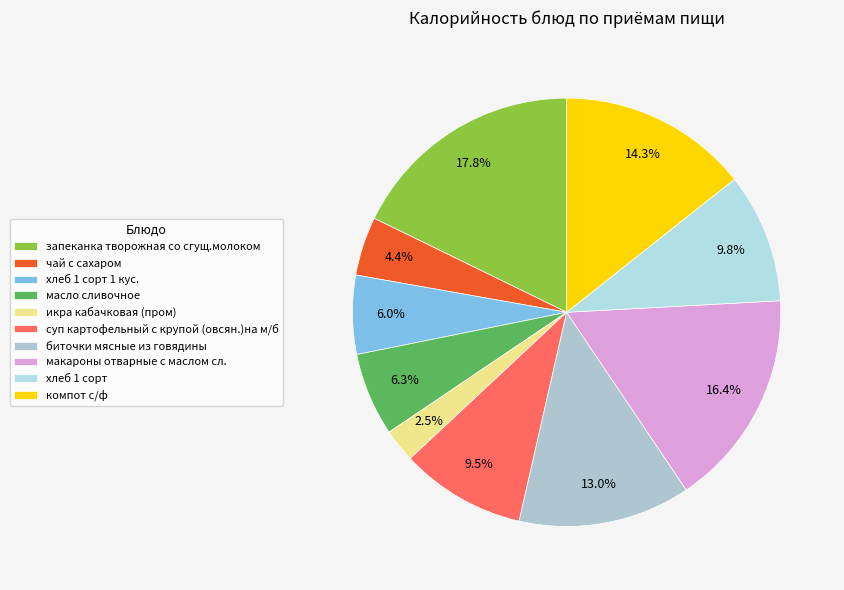

How many segments does this pie chart have?

10